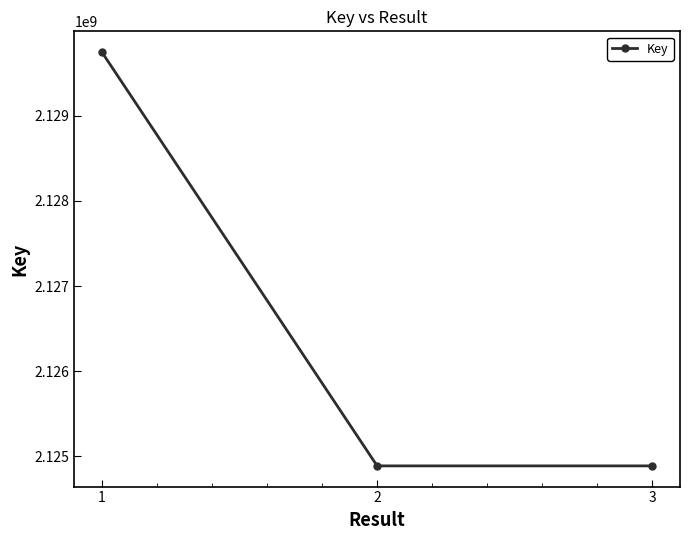

What is the ratio of the value at 1 to the value at 2?

1.0